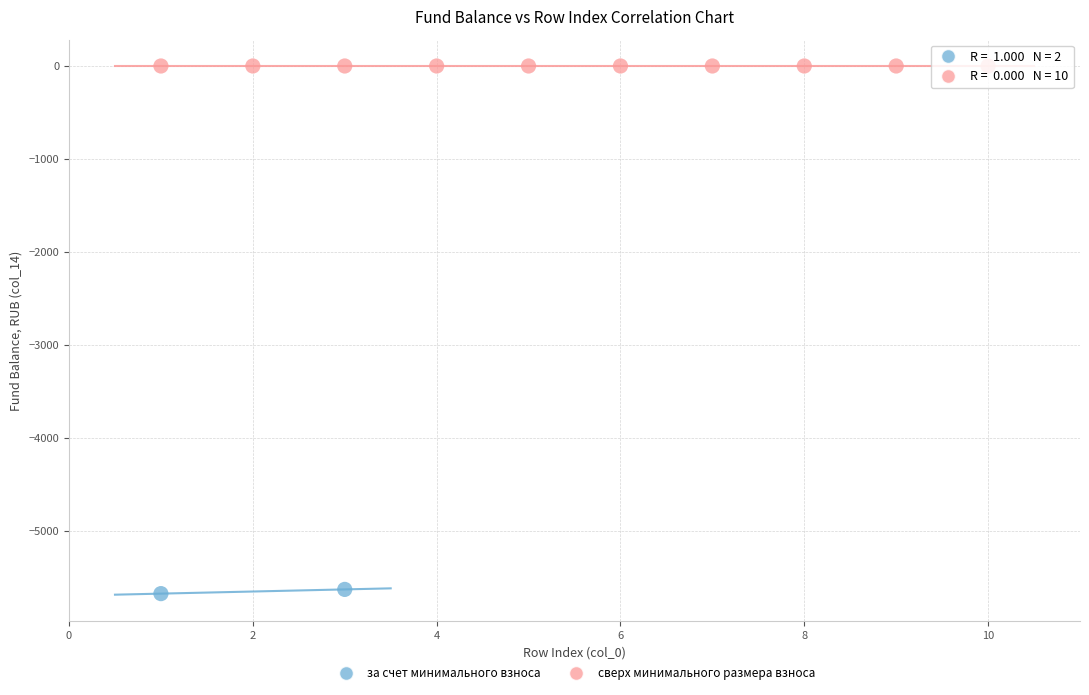

What are all the series names shown in the legend?

за счет минимального взноса, сверх минимального размера взноса